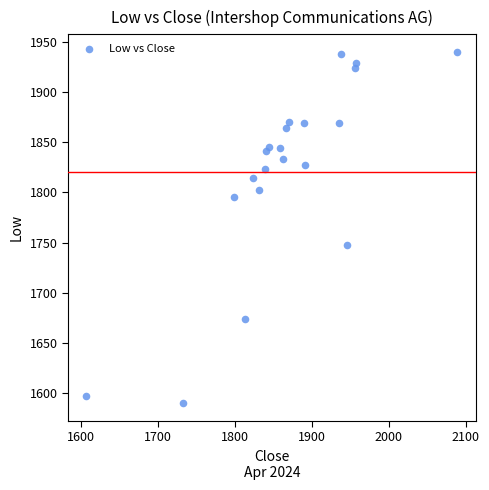

What is the range of Y values (max minus min)?

350